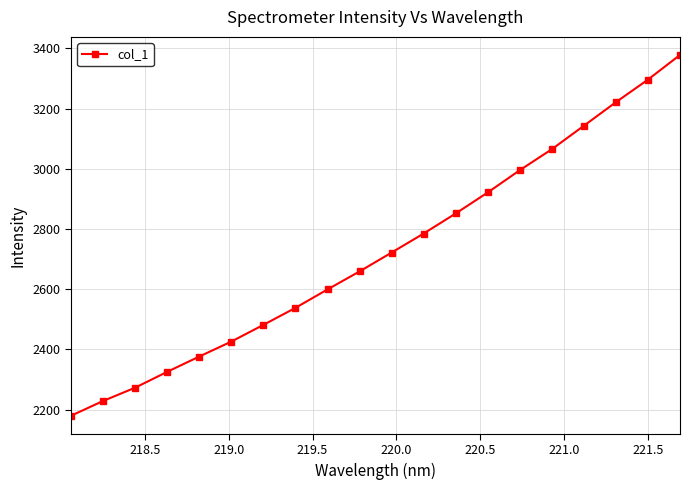

What is the sum of all values?

54463.7